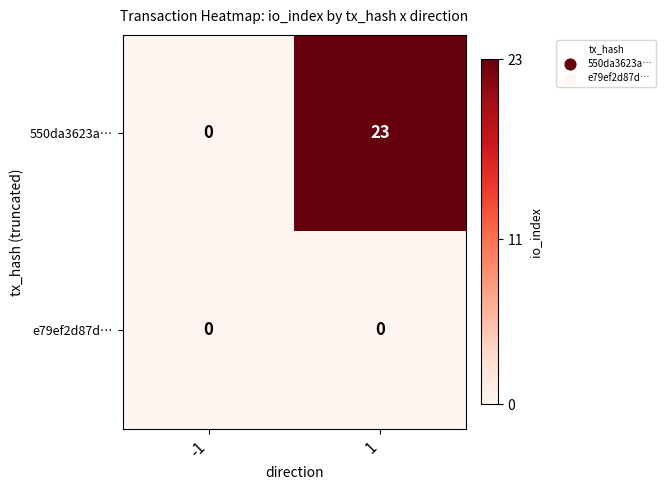

Rank the series at 1 from lowest to highest value.

e79ef2d87d…, 550da3623a…